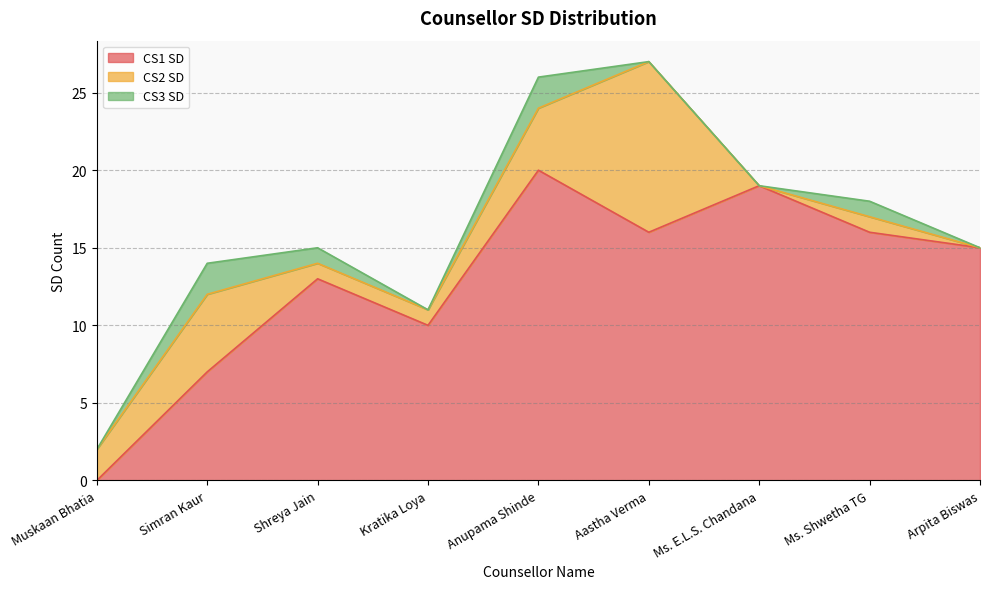

What is the highest value of the CS2 SD series?

11